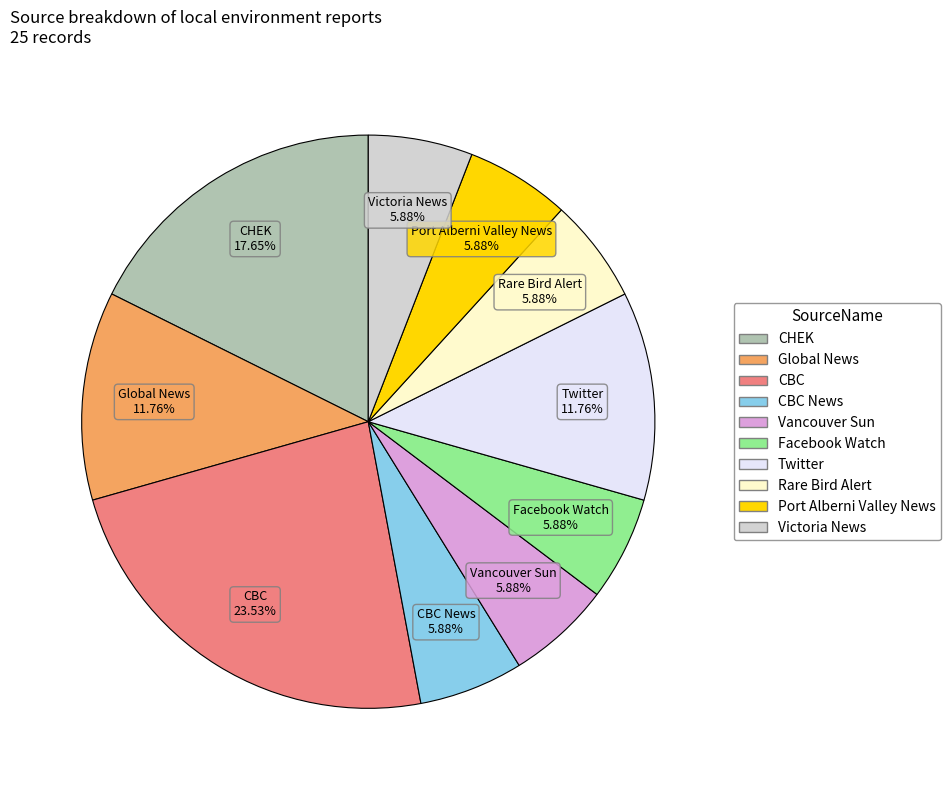

How many slices are in this pie chart?

10